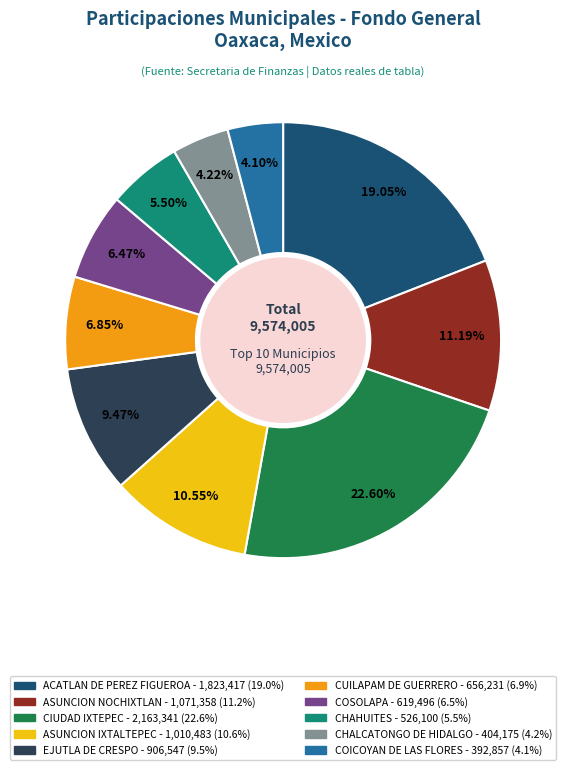

Count the number of slices in the pie.

10